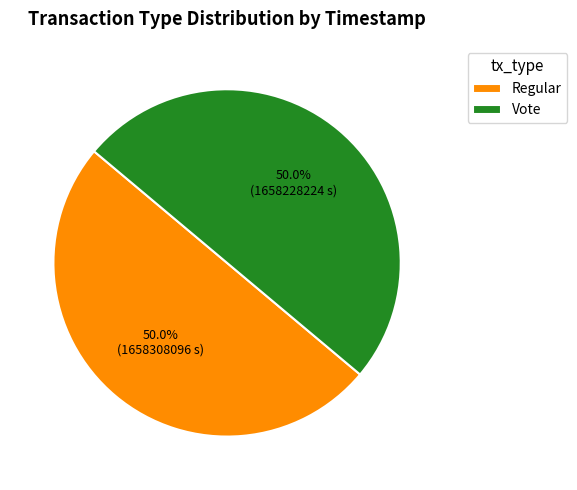

How many slices are in this pie chart?

2